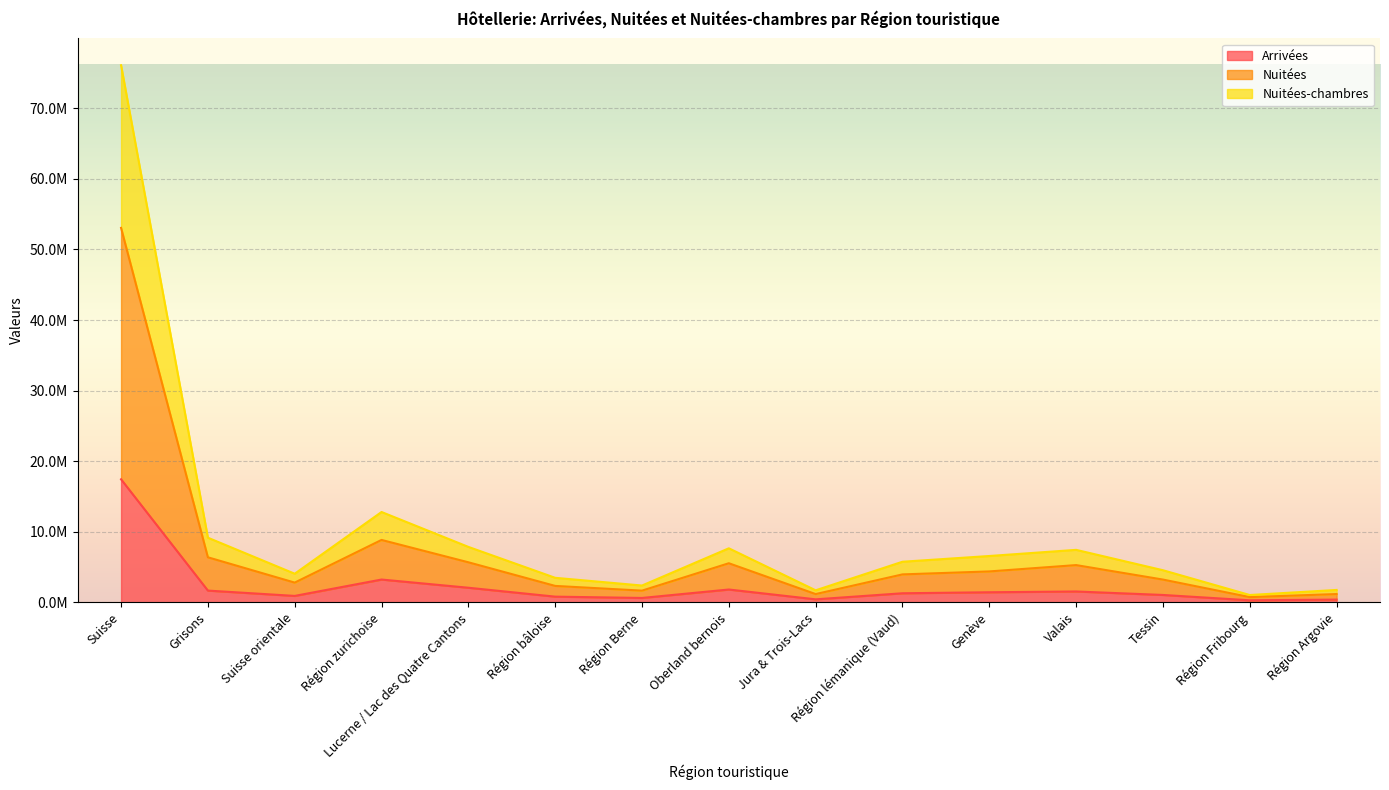

What is the difference between the Arrivées values at Oberland bernois and Suisse?

15618734